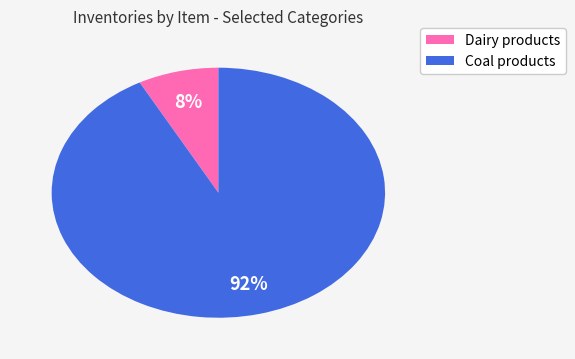

To the nearest percent, what is the difference between the Dairy products and Coal products slice percentages?

84%